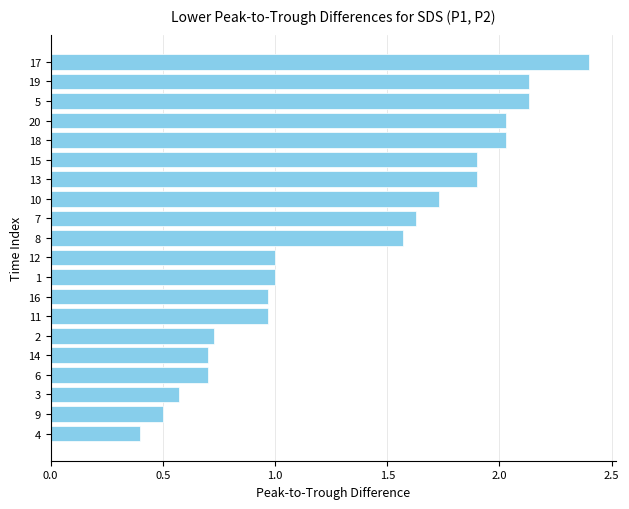

What is the sum of the values at 4 and 2?

1.1